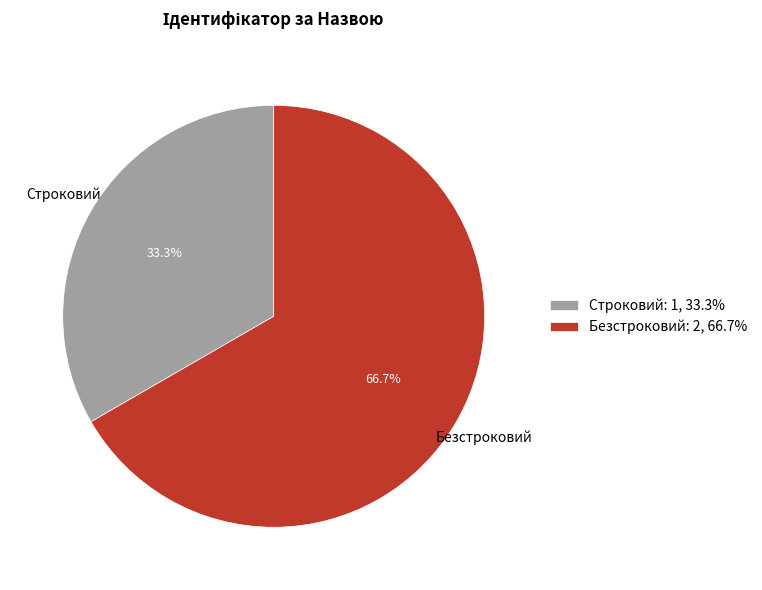

Count the number of slices in the pie.

2